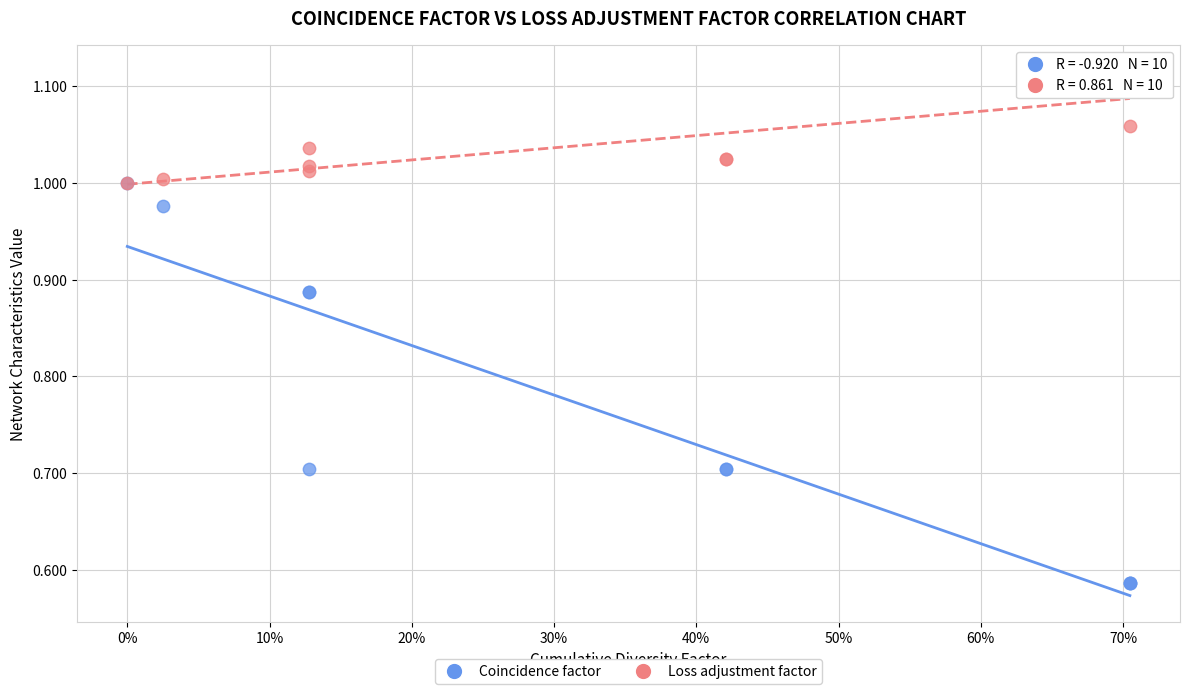

Which series reaches the minimum Y coordinate?

Coincidence factor